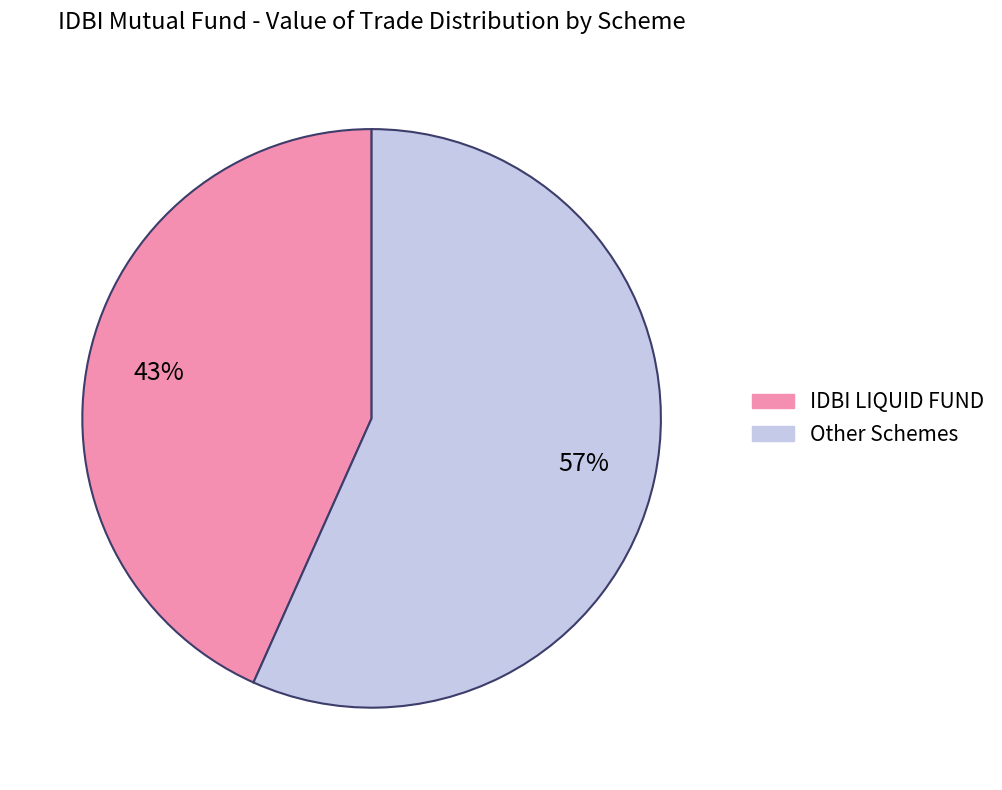

To the nearest percent, what is the average slice percentage?

50%